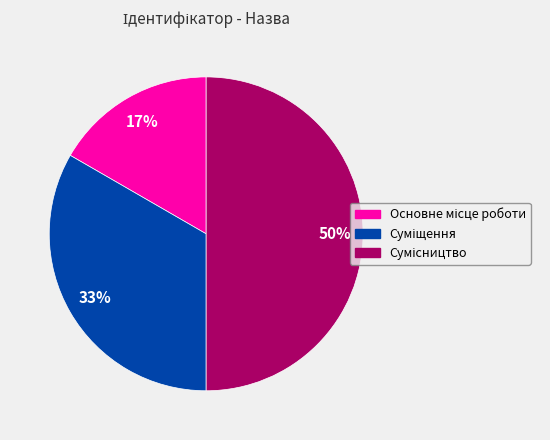

To the nearest percent, what is the difference between the largest and smallest slice percentages?

33%